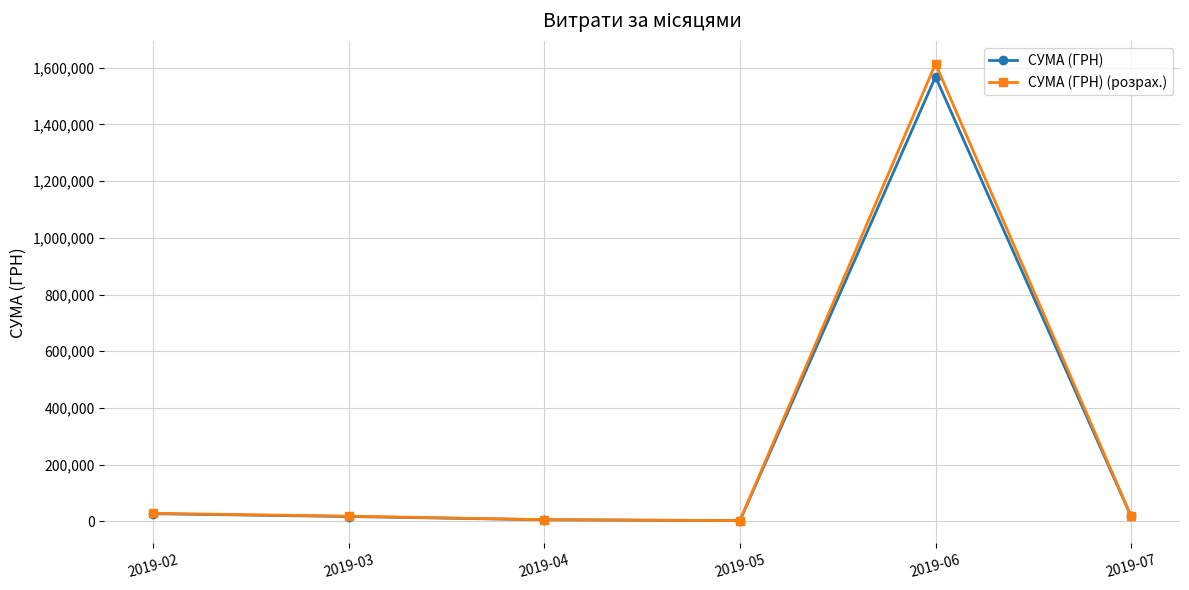

Which series changed the most between 2019-03 and 2019-06?

СУМА (ГРН) (розрах.)